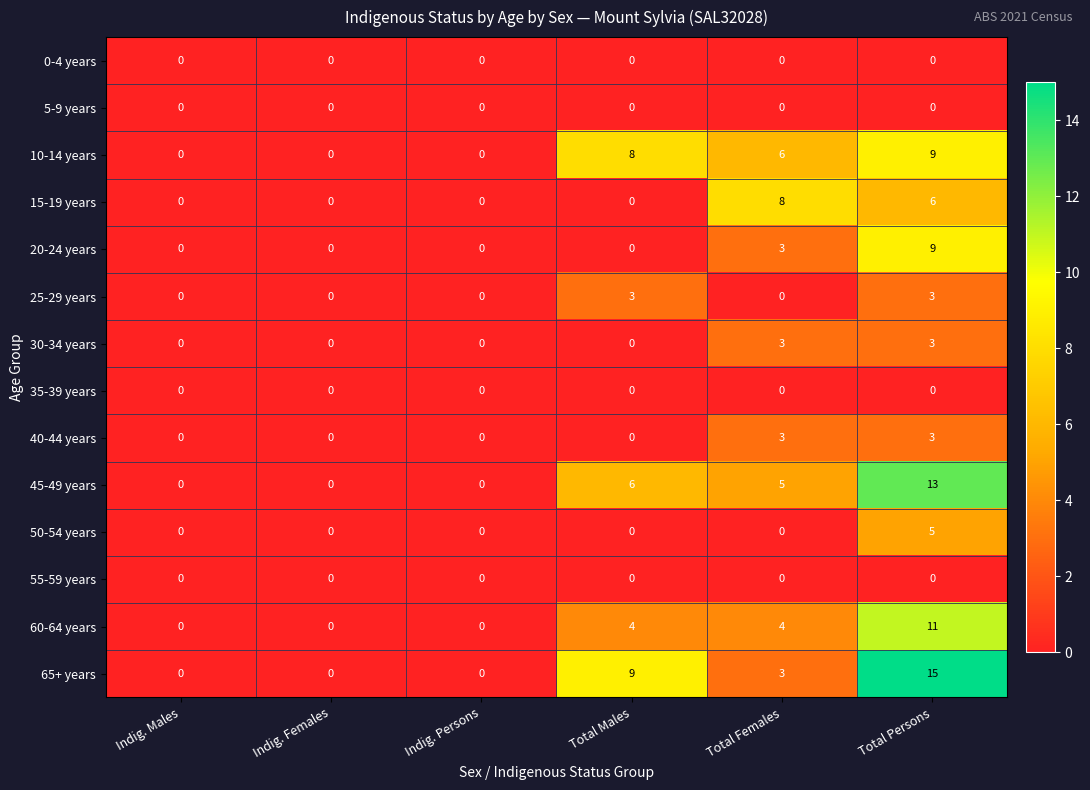

True or false: 45-49 years has a value of 7 at Indig. Males.

False